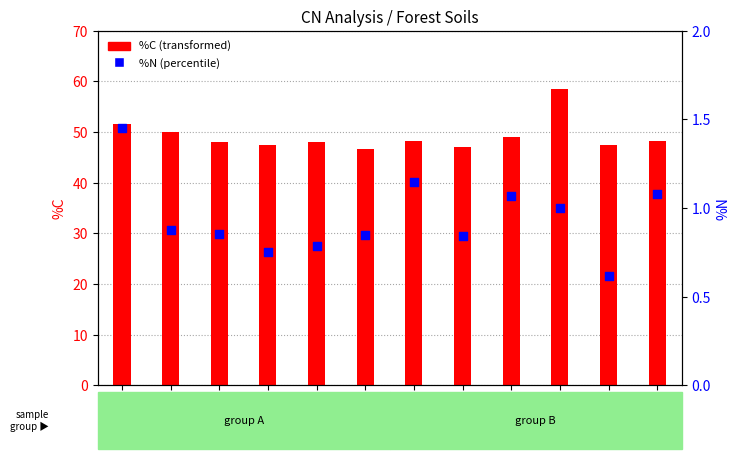

Which series has the largest total across all categories?

%C